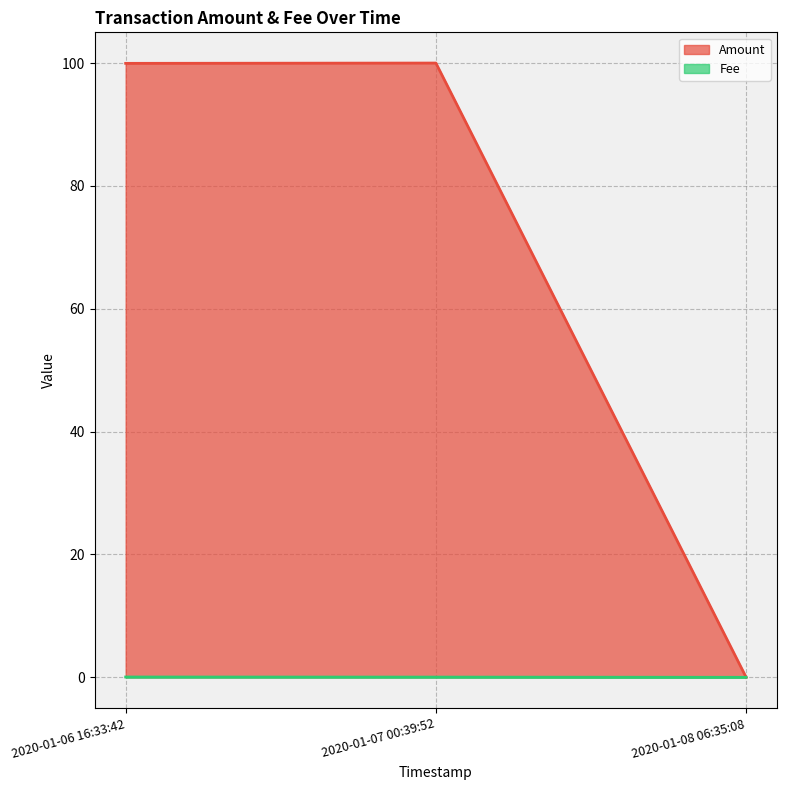

What is the maximum value shown in the chart?

100.0